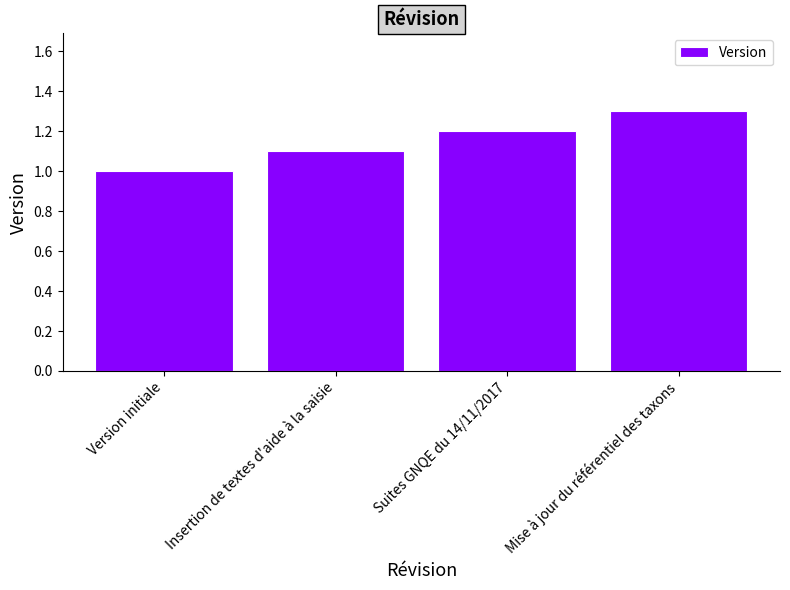

What is the change in value from Version initiale to Mise à jour du référentiel des taxons?

+0.3